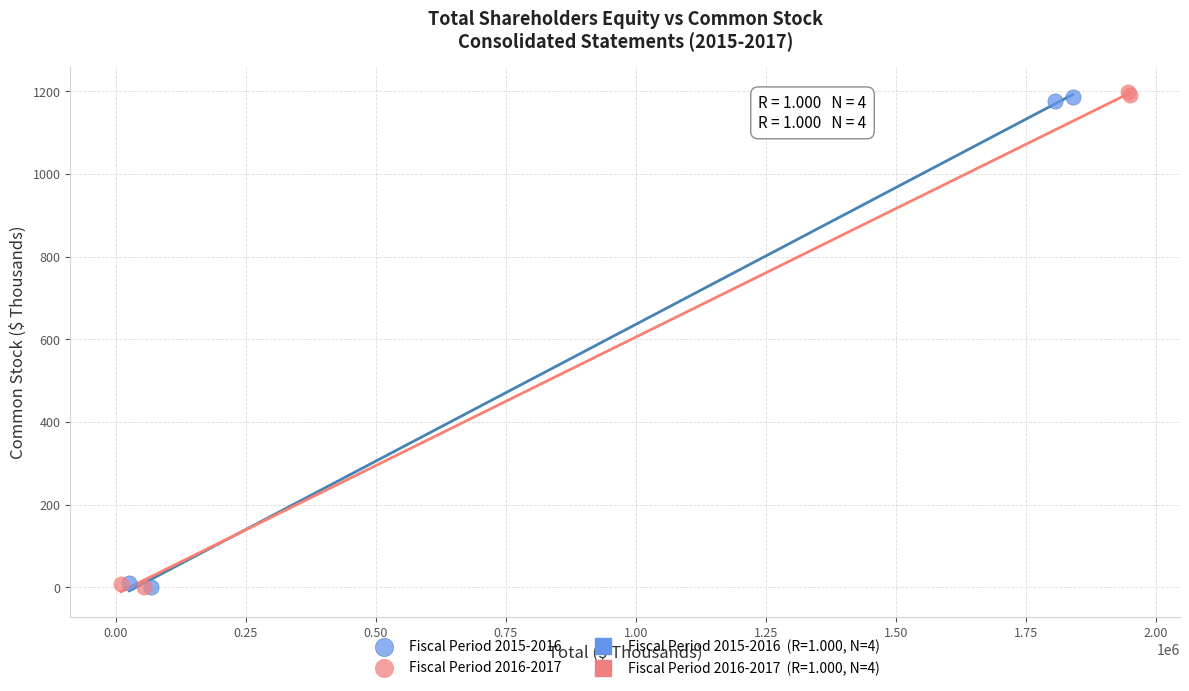

Which series has the widest spread of Y values?

Fiscal Period 2016-2017